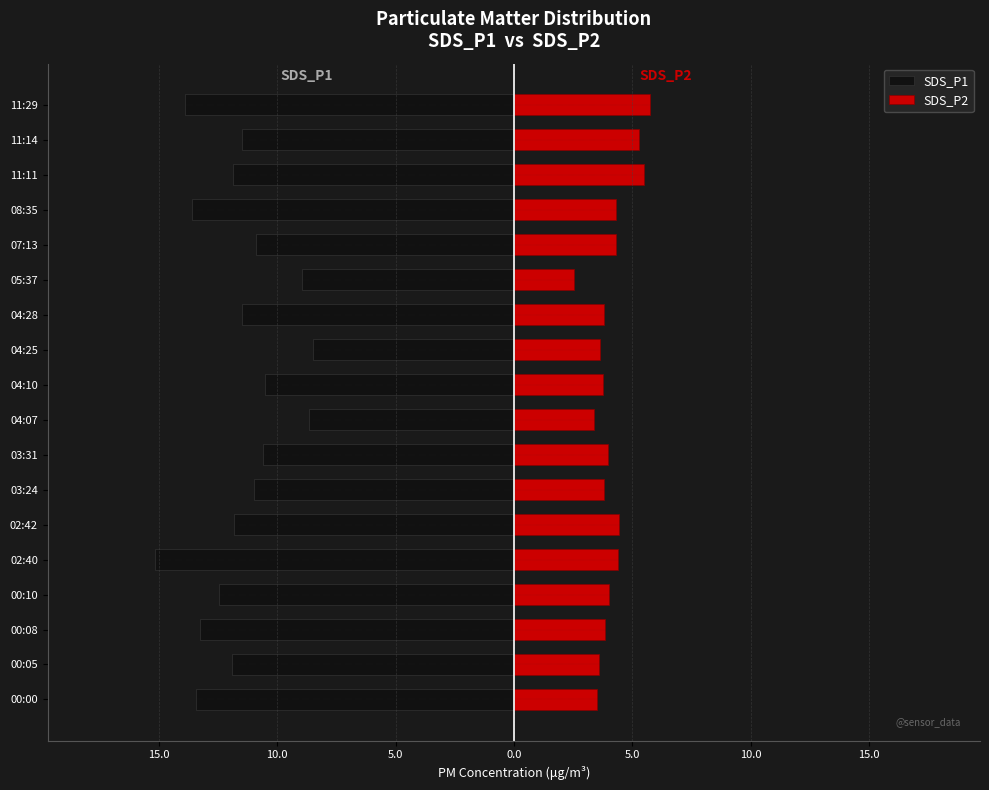

Reading left to right, extract all data points from this chart.

SDS_P1: -13.4	-11.9	-13.2	-12.4	-15.2	-11.8	-11.0	-10.6	-8.7	-10.5	-8.5	-11.5	-8.9	-10.9	-13.6	-11.8	-11.5	-13.9
SDS_P2: 3.5	3.6	3.8	4.0	4.4	4.5	3.8	4.0	3.4	3.8	3.6	3.8	2.5	4.3	4.3	5.5	5.3	5.8